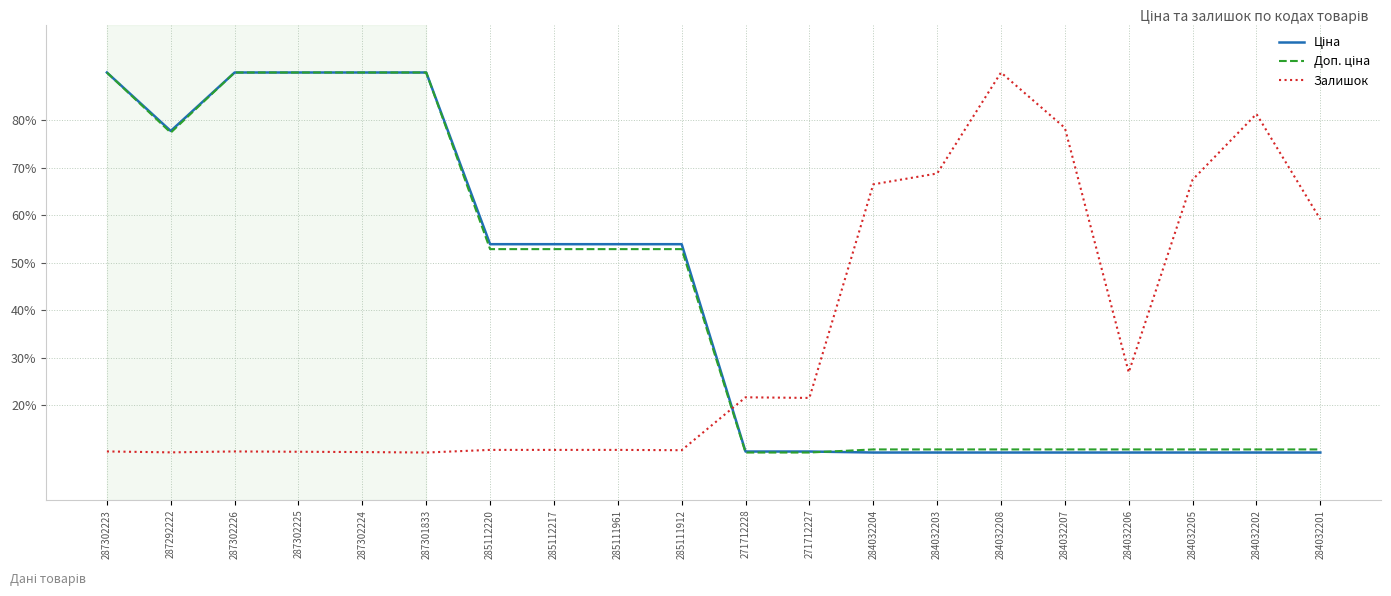

Which category has the highest value in the Залишок series?

284032208